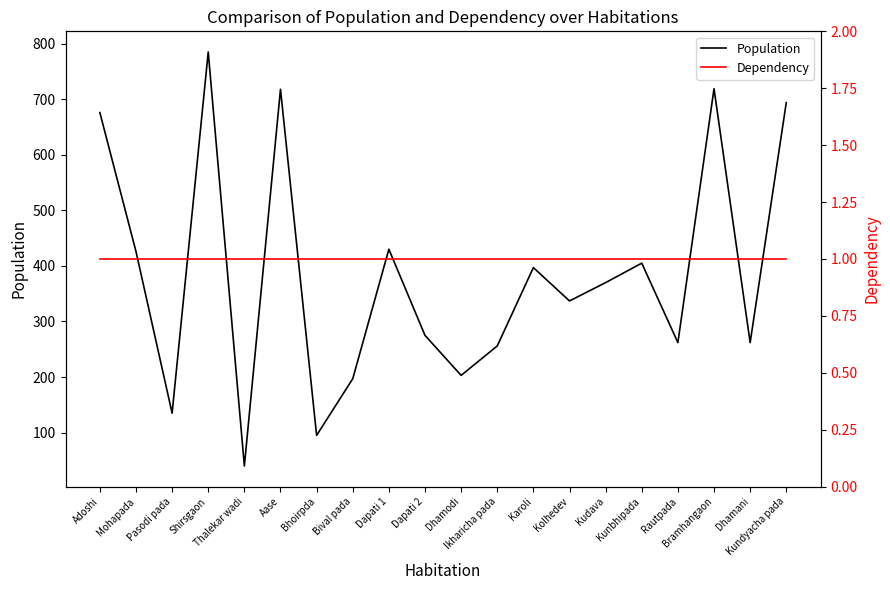

What is the sum of the Population values at Mohapada and Kudava?

796